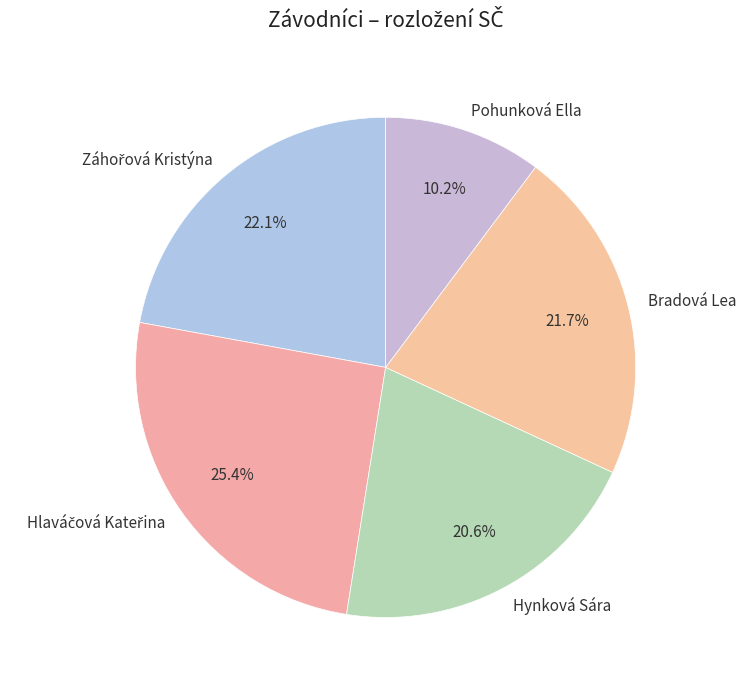

To the nearest percent, what portion does Pohunková Ella represent?

10%